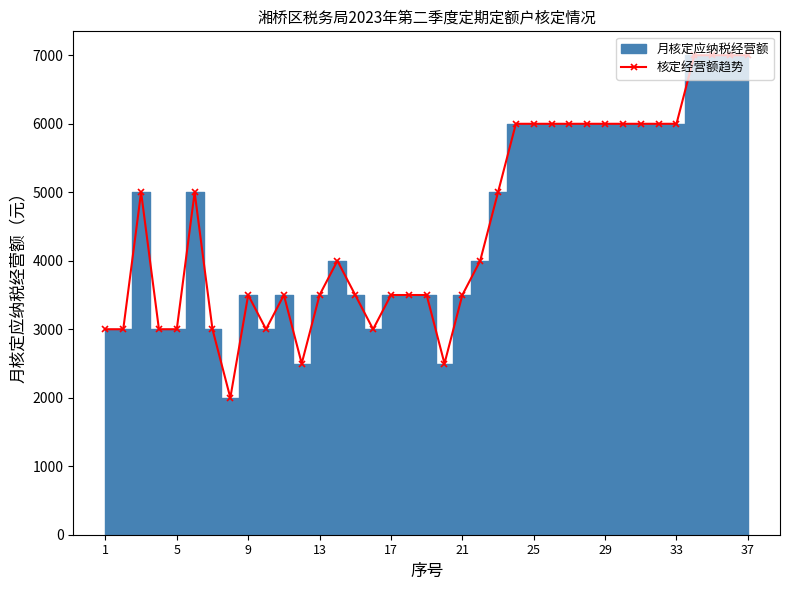

How many points are lower than both their immediate neighbors (excluding endpoints)?

5